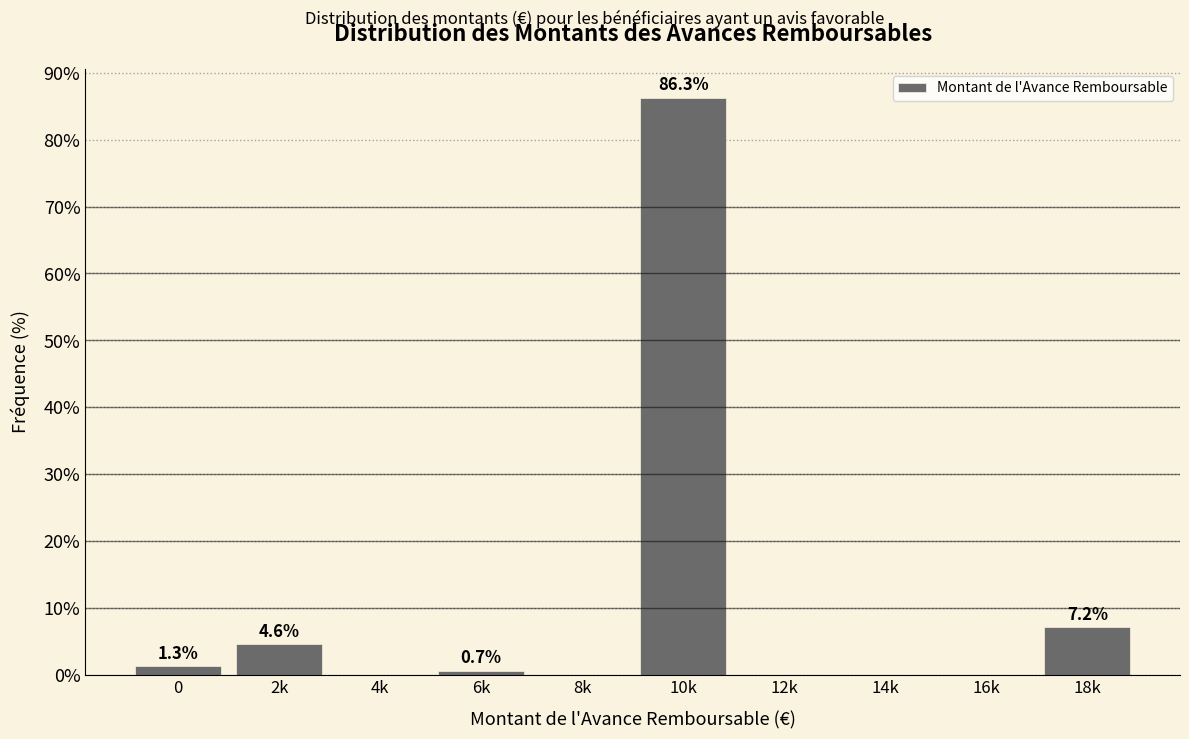

Reading left to right, transcribe all the data shown in this chart.

0=1.3	2k=4.6	4k=0.0	6k=0.7	8k=0.0	10k=86.3	12k=0.0	14k=0.0	16k=0.0	18k=7.2